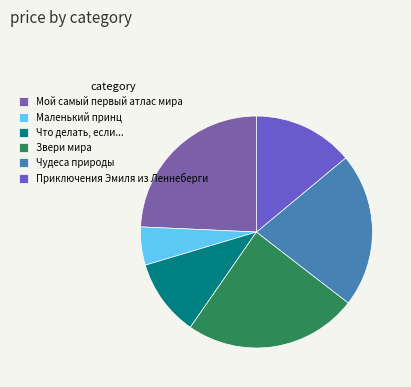

Count the number of slices in the pie.

6